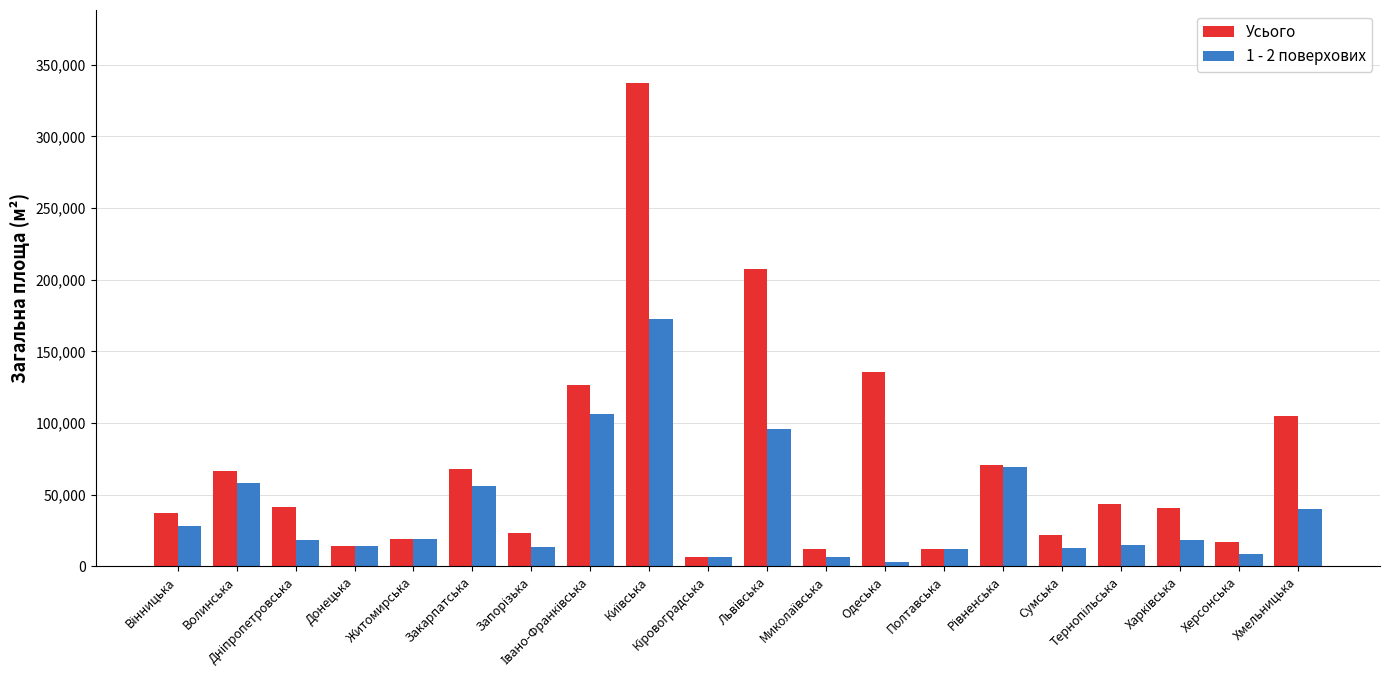

What is the sum of all Усього values?

1407644